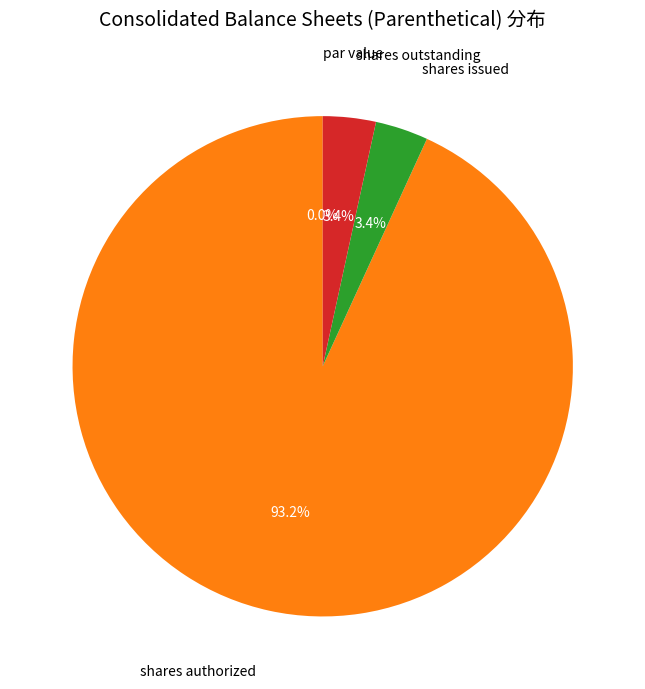

Which slice is the largest?

Common stock, shares authorized